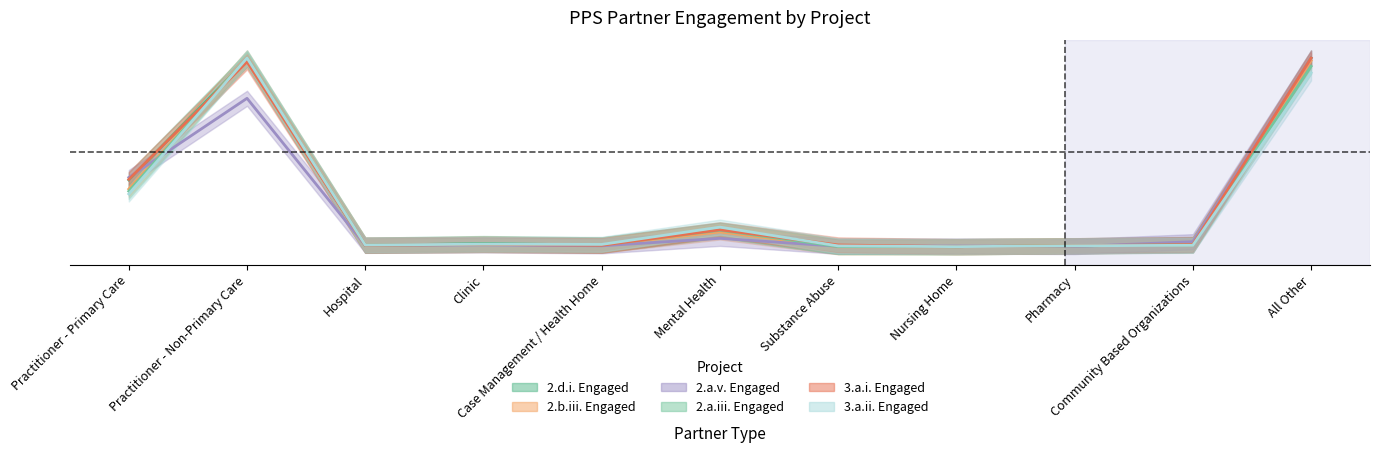

What is the label of the 10th point from the right?

Practitioner - Non-Primary Care